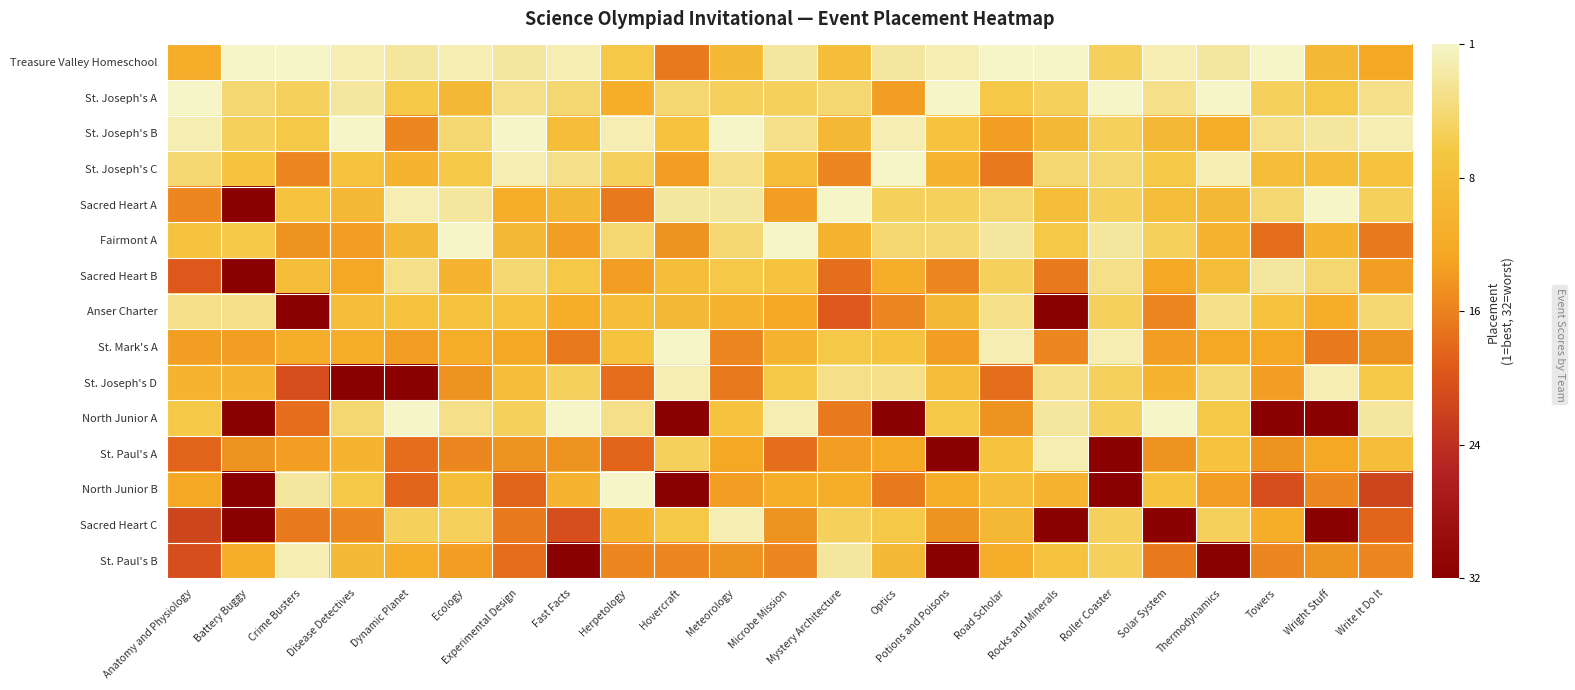

Reading left to right, what are all the values shown in this chart?

Treasure Valley Homeschool: Anatomy and Physiology=0.6	Battery Buggy=1.0	Crime Busters=1.0	Disease Detectives=1.0	Dynamic Planet=0.9	Ecology=1.0	Experimental Design=0.9	Fast Facts=1.0	Herpetology=0.8	Hovercraft=0.5	Meteorology=0.7	Microbe Mission=0.9	Mystery Architecture=0.7	Optics=0.9	Potions and Poisons=1.0	Road Scholar=1.0	Rocks and Minerals=1.0	Roller Coaster=0.8	Solar System=1.0	Thermodynamics=0.9	Towers=1.0	Wright Stuff=0.7	Write It Do It=0.6
St. Joseph's A: Anatomy and Physiology=1.0	Battery Buggy=0.9	Crime Busters=0.8	Disease Detectives=0.9	Dynamic Planet=0.8	Ecology=0.7	Experimental Design=0.9	Fast Facts=0.9	Herpetology=0.6	Hovercraft=0.9	Meteorology=0.8	Microbe Mission=0.8	Mystery Architecture=0.9	Optics=0.6	Potions and Poisons=1.0	Road Scholar=0.8	Rocks and Minerals=0.8	Roller Coaster=1.0	Solar System=0.9	Thermodynamics=1.0	Towers=0.8	Wright Stuff=0.8	Write It Do It=0.9
St. Joseph's B: Anatomy and Physiology=1.0	Battery Buggy=0.8	Crime Busters=0.8	Disease Detectives=1.0	Dynamic Planet=0.5	Ecology=0.9	Experimental Design=1.0	Fast Facts=0.7	Herpetology=1.0	Hovercraft=0.8	Meteorology=1.0	Microbe Mission=0.9	Mystery Architecture=0.7	Optics=1.0	Potions and Poisons=0.8	Road Scholar=0.6	Rocks and Minerals=0.7	Roller Coaster=0.8	Solar System=0.7	Thermodynamics=0.6	Towers=0.9	Wright Stuff=0.9	Write It Do It=1.0
St. Joseph's C: Anatomy and Physiology=0.9	Battery Buggy=0.8	Crime Busters=0.5	Disease Detectives=0.8	Dynamic Planet=0.7	Ecology=0.8	Experimental Design=1.0	Fast Facts=0.9	Herpetology=0.8	Hovercraft=0.6	Meteorology=0.9	Microbe Mission=0.7	Mystery Architecture=0.5	Optics=1.0	Potions and Poisons=0.7	Road Scholar=0.5	Rocks and Minerals=0.9	Roller Coaster=0.9	Solar System=0.8	Thermodynamics=1.0	Towers=0.7	Wright Stuff=0.7	Write It Do It=0.8
Sacred Heart A: Anatomy and Physiology=0.5	Battery Buggy=0.0	Crime Busters=0.8	Disease Detectives=0.7	Dynamic Planet=1.0	Ecology=0.9	Experimental Design=0.6	Fast Facts=0.7	Herpetology=0.5	Hovercraft=0.9	Meteorology=0.9	Microbe Mission=0.6	Mystery Architecture=1.0	Optics=0.8	Potions and Poisons=0.8	Road Scholar=0.9	Rocks and Minerals=0.7	Roller Coaster=0.8	Solar System=0.7	Thermodynamics=0.7	Towers=0.9	Wright Stuff=1.0	Write It Do It=0.8
Fairmont A: Anatomy and Physiology=0.8	Battery Buggy=0.8	Crime Busters=0.5	Disease Detectives=0.6	Dynamic Planet=0.7	Ecology=1.0	Experimental Design=0.7	Fast Facts=0.6	Herpetology=0.9	Hovercraft=0.5	Meteorology=0.9	Microbe Mission=1.0	Mystery Architecture=0.7	Optics=0.9	Potions and Poisons=0.9	Road Scholar=0.9	Rocks and Minerals=0.8	Roller Coaster=0.9	Solar System=0.8	Thermodynamics=0.7	Towers=0.5	Wright Stuff=0.7	Write It Do It=0.5
Sacred Heart B: Anatomy and Physiology=0.4	Battery Buggy=0.0	Crime Busters=0.7	Disease Detectives=0.6	Dynamic Planet=0.9	Ecology=0.7	Experimental Design=0.9	Fast Facts=0.8	Herpetology=0.6	Hovercraft=0.7	Meteorology=0.8	Microbe Mission=0.8	Mystery Architecture=0.5	Optics=0.6	Potions and Poisons=0.5	Road Scholar=0.8	Rocks and Minerals=0.5	Roller Coaster=0.9	Solar System=0.6	Thermodynamics=0.7	Towers=0.9	Wright Stuff=0.9	Write It Do It=0.6
Anser Charter: Anatomy and Physiology=0.9	Battery Buggy=0.9	Crime Busters=0.0	Disease Detectives=0.7	Dynamic Planet=0.8	Ecology=0.8	Experimental Design=0.8	Fast Facts=0.6	Herpetology=0.7	Hovercraft=0.7	Meteorology=0.7	Microbe Mission=0.6	Mystery Architecture=0.4	Optics=0.5	Potions and Poisons=0.7	Road Scholar=0.9	Rocks and Minerals=0.0	Roller Coaster=0.8	Solar System=0.5	Thermodynamics=0.9	Towers=0.8	Wright Stuff=0.6	Write It Do It=0.9
St. Mark's A: Anatomy and Physiology=0.6	Battery Buggy=0.6	Crime Busters=0.6	Disease Detectives=0.6	Dynamic Planet=0.6	Ecology=0.6	Experimental Design=0.6	Fast Facts=0.5	Herpetology=0.8	Hovercraft=1.0	Meteorology=0.5	Microbe Mission=0.7	Mystery Architecture=0.8	Optics=0.8	Potions and Poisons=0.6	Road Scholar=1.0	Rocks and Minerals=0.5	Roller Coaster=1.0	Solar System=0.6	Thermodynamics=0.6	Towers=0.6	Wright Stuff=0.5	Write It Do It=0.5
St. Joseph's D: Anatomy and Physiology=0.7	Battery Buggy=0.7	Crime Busters=0.4	Disease Detectives=0.0	Dynamic Planet=0.0	Ecology=0.5	Experimental Design=0.7	Fast Facts=0.8	Herpetology=0.5	Hovercraft=1.0	Meteorology=0.5	Microbe Mission=0.8	Mystery Architecture=0.9	Optics=0.9	Potions and Poisons=0.7	Road Scholar=0.5	Rocks and Minerals=0.9	Roller Coaster=0.8	Solar System=0.7	Thermodynamics=0.9	Towers=0.6	Wright Stuff=1.0	Write It Do It=0.8
North Junior A: Anatomy and Physiology=0.8	Battery Buggy=0.0	Crime Busters=0.5	Disease Detectives=0.9	Dynamic Planet=1.0	Ecology=0.9	Experimental Design=0.8	Fast Facts=1.0	Herpetology=0.9	Hovercraft=0.0	Meteorology=0.8	Microbe Mission=1.0	Mystery Architecture=0.5	Optics=0.0	Potions and Poisons=0.8	Road Scholar=0.5	Rocks and Minerals=0.9	Roller Coaster=0.8	Solar System=1.0	Thermodynamics=0.8	Towers=0.0	Wright Stuff=0.0	Write It Do It=0.9
St. Paul's A: Anatomy and Physiology=0.4	Battery Buggy=0.5	Crime Busters=0.6	Disease Detectives=0.7	Dynamic Planet=0.5	Ecology=0.5	Experimental Design=0.5	Fast Facts=0.5	Herpetology=0.4	Hovercraft=0.8	Meteorology=0.6	Microbe Mission=0.5	Mystery Architecture=0.6	Optics=0.6	Potions and Poisons=0.0	Road Scholar=0.8	Rocks and Minerals=1.0	Roller Coaster=0.0	Solar System=0.5	Thermodynamics=0.8	Towers=0.5	Wright Stuff=0.6	Write It Do It=0.7
North Junior B: Anatomy and Physiology=0.6	Battery Buggy=0.0	Crime Busters=0.9	Disease Detectives=0.8	Dynamic Planet=0.4	Ecology=0.7	Experimental Design=0.4	Fast Facts=0.7	Herpetology=1.0	Hovercraft=0.0	Meteorology=0.6	Microbe Mission=0.6	Mystery Architecture=0.6	Optics=0.5	Potions and Poisons=0.6	Road Scholar=0.7	Rocks and Minerals=0.7	Roller Coaster=0.0	Solar System=0.8	Thermodynamics=0.6	Towers=0.4	Wright Stuff=0.5	Write It Do It=0.3
Sacred Heart C: Anatomy and Physiology=0.3	Battery Buggy=0.0	Crime Busters=0.5	Disease Detectives=0.5	Dynamic Planet=0.8	Ecology=0.8	Experimental Design=0.5	Fast Facts=0.4	Herpetology=0.7	Hovercraft=0.8	Meteorology=1.0	Microbe Mission=0.5	Mystery Architecture=0.8	Optics=0.8	Potions and Poisons=0.5	Road Scholar=0.7	Rocks and Minerals=0.0	Roller Coaster=0.8	Solar System=0.0	Thermodynamics=0.8	Towers=0.6	Wright Stuff=0.0	Write It Do It=0.4
St. Paul's B: Anatomy and Physiology=0.4	Battery Buggy=0.6	Crime Busters=1.0	Disease Detectives=0.7	Dynamic Planet=0.6	Ecology=0.6	Experimental Design=0.5	Fast Facts=0.0	Herpetology=0.5	Hovercraft=0.5	Meteorology=0.5	Microbe Mission=0.5	Mystery Architecture=0.9	Optics=0.7	Potions and Poisons=0.0	Road Scholar=0.6	Rocks and Minerals=0.8	Roller Coaster=0.8	Solar System=0.5	Thermodynamics=0.0	Towers=0.5	Wright Stuff=0.5	Write It Do It=0.5